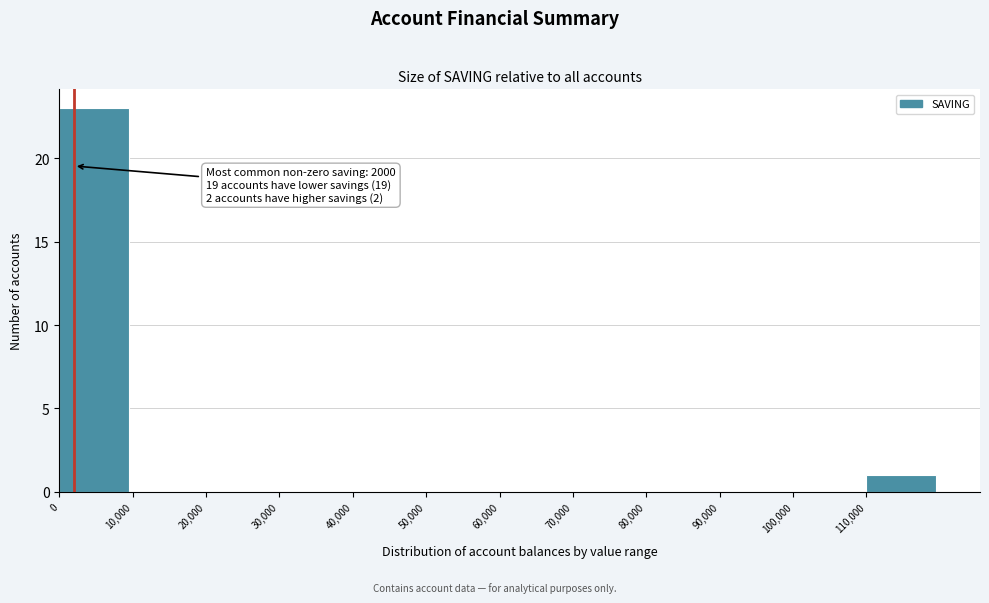

Which range on the x-axis has the tallest bar?

0 to 10000